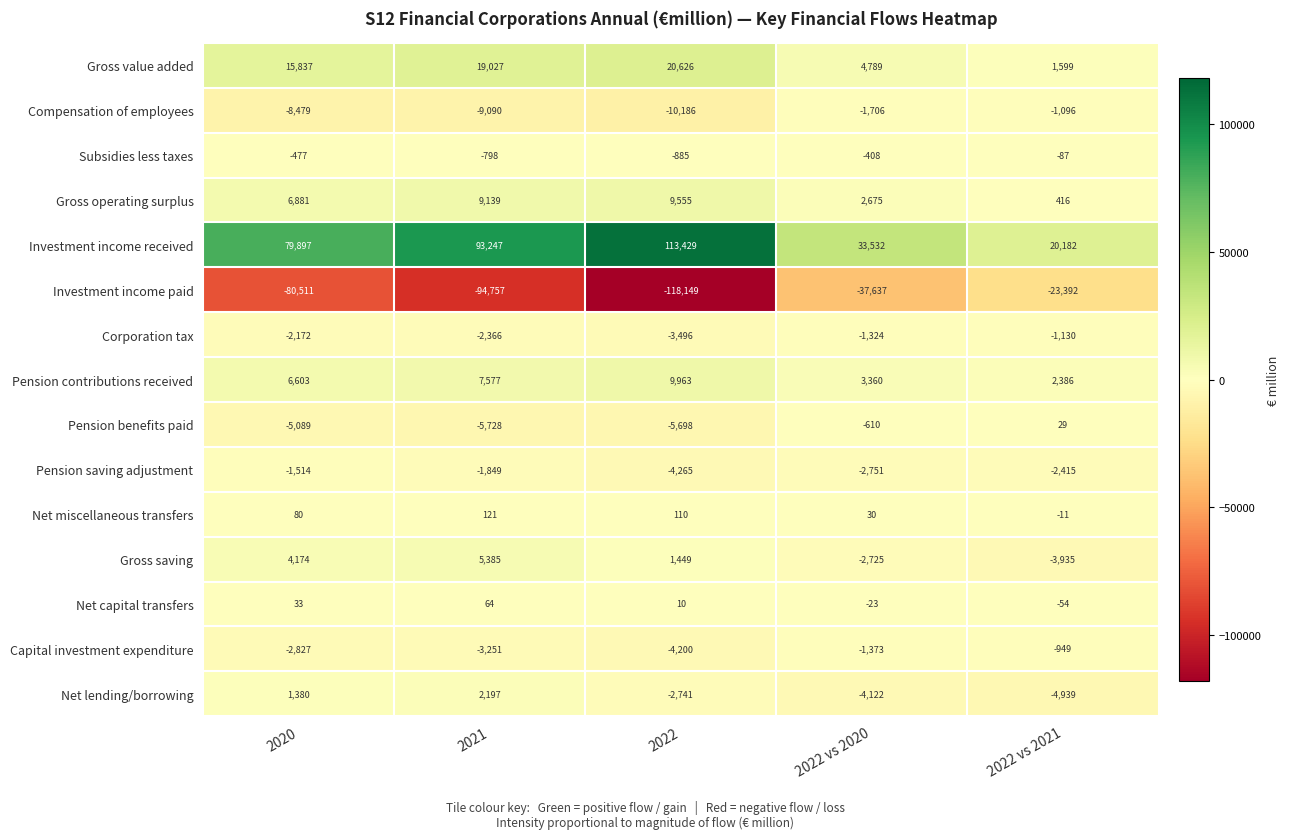

Which category has the lowest value in the Pension saving adjustment series?

2022